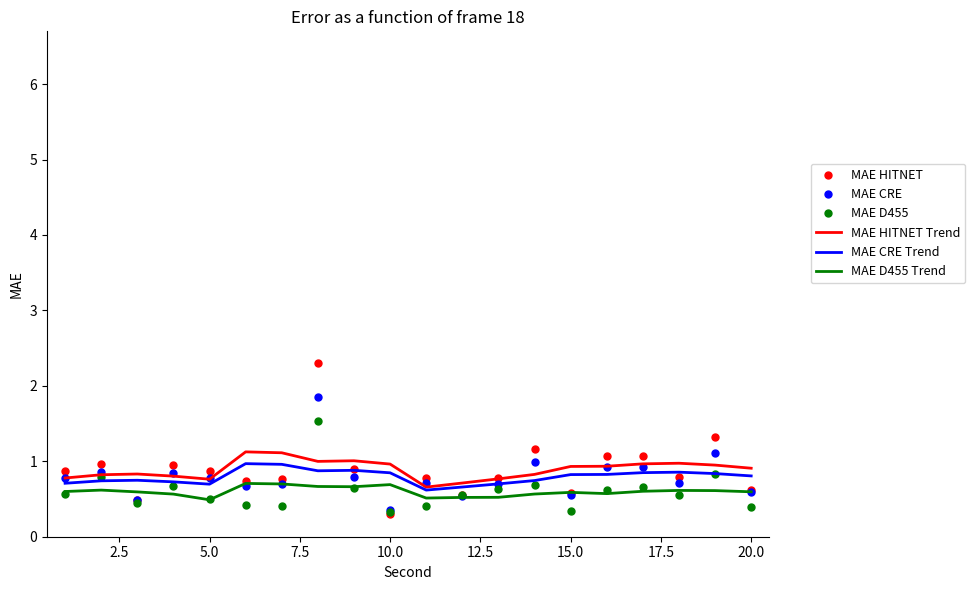

Which series has the widest spread of values?

MAE HITNET